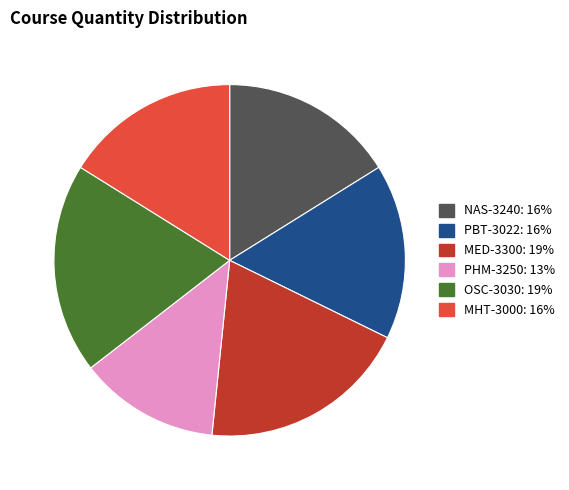

Between MED-3300 and MHT-3000, which is larger?

MED-3300